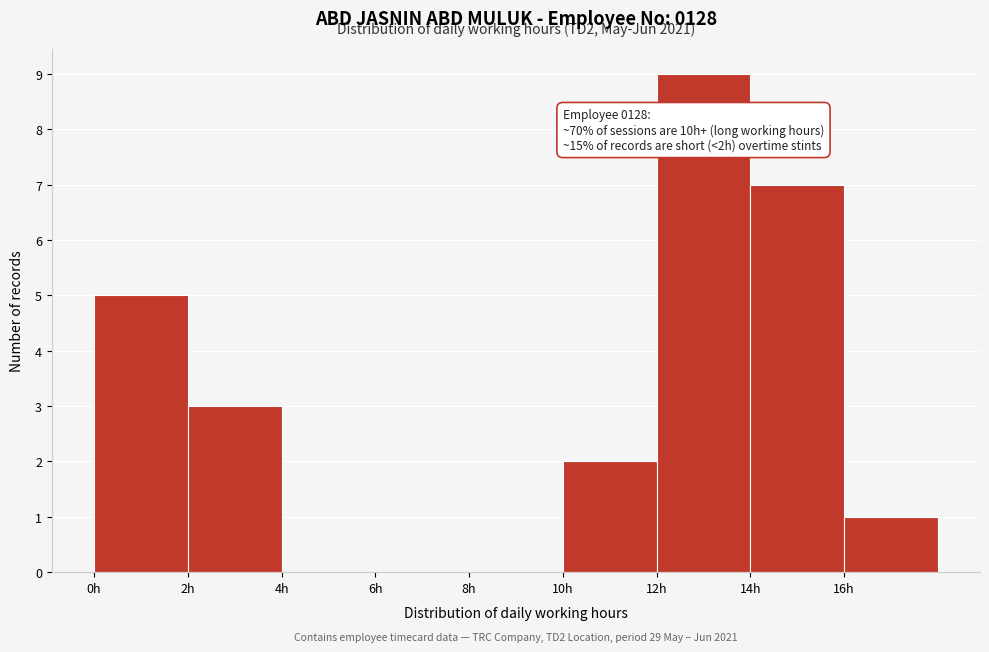

Over which range of the x-axis is the bar tallest?

12 to 14